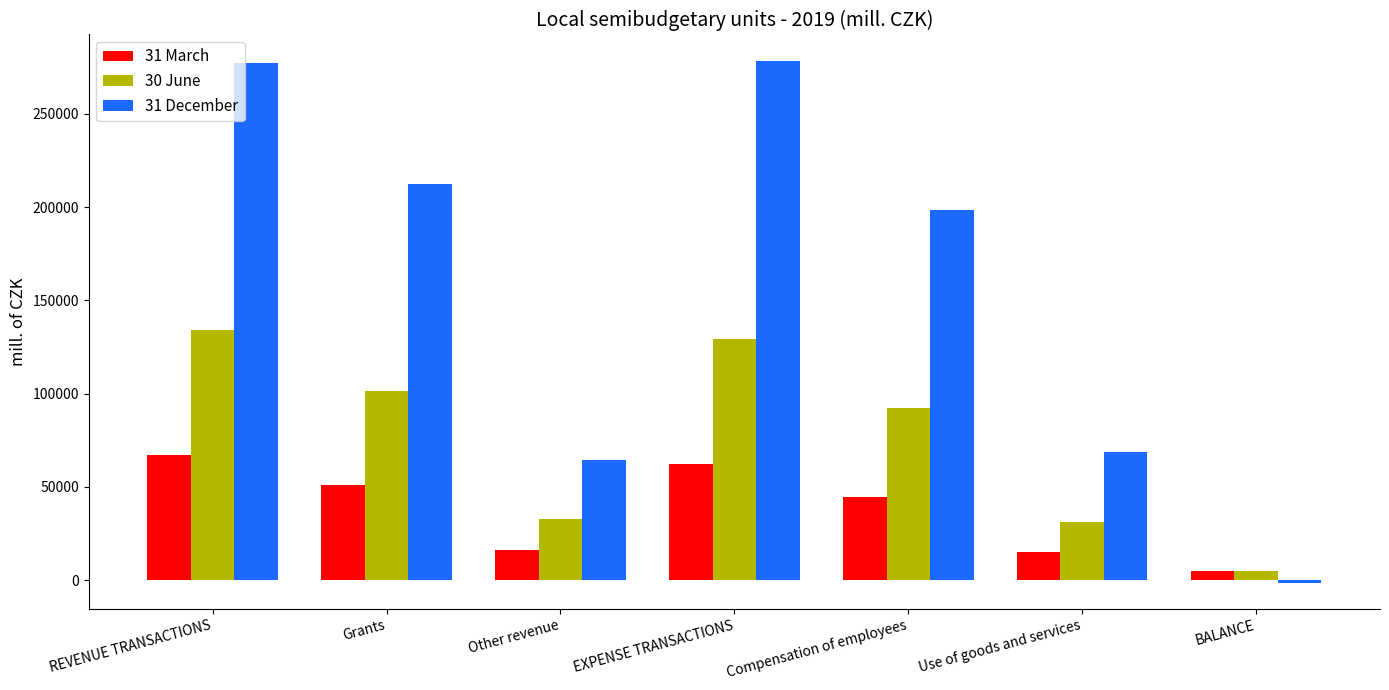

What is the approximate value of 31 March at EXPENSE TRANSACTIONS?

62315.2